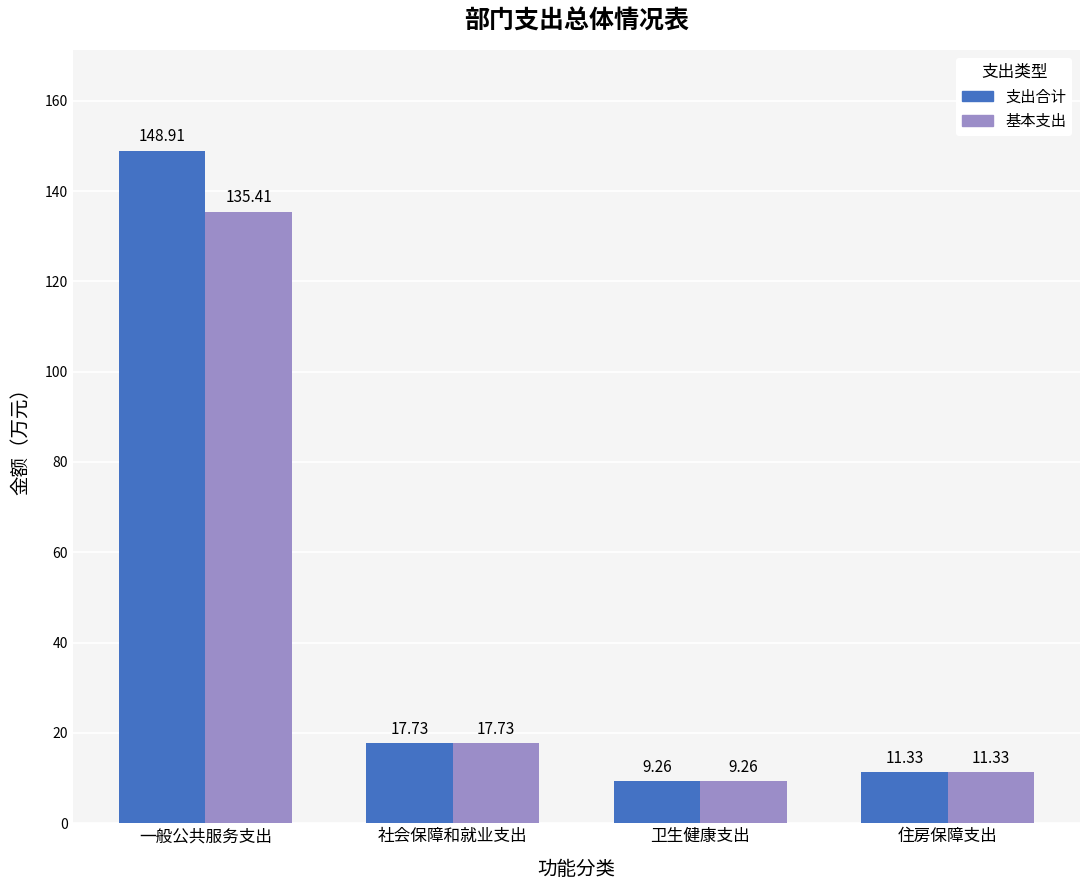

What is the average value of the 基本支出 series?

43.4